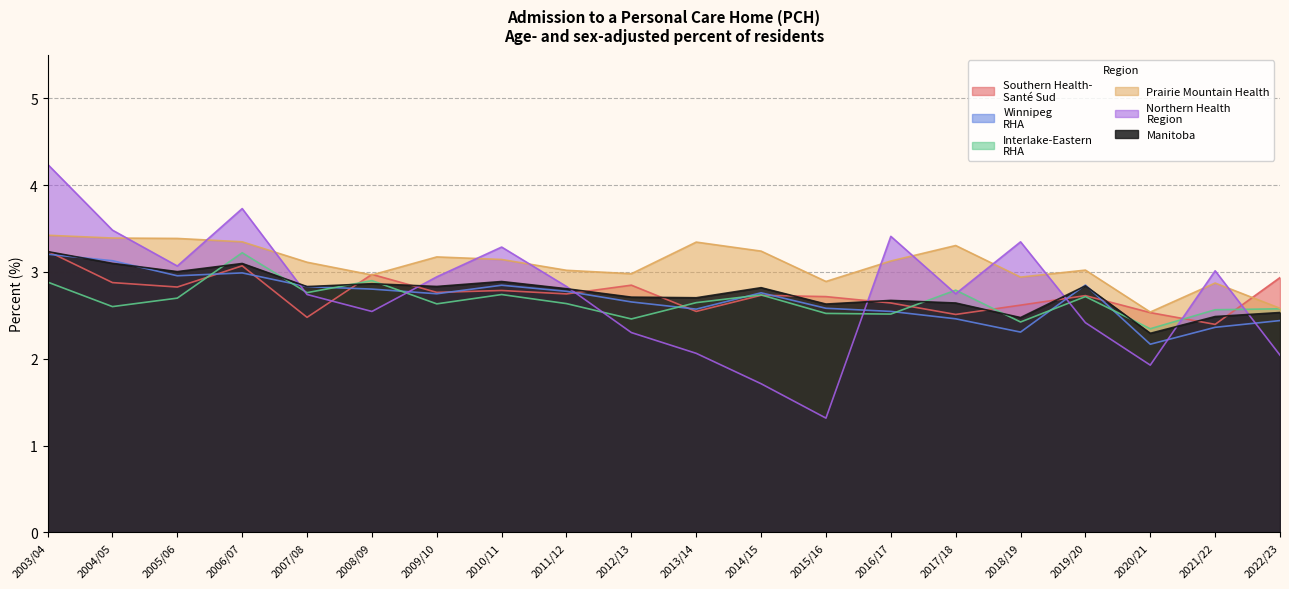

Count the number of categories in the chart.

20